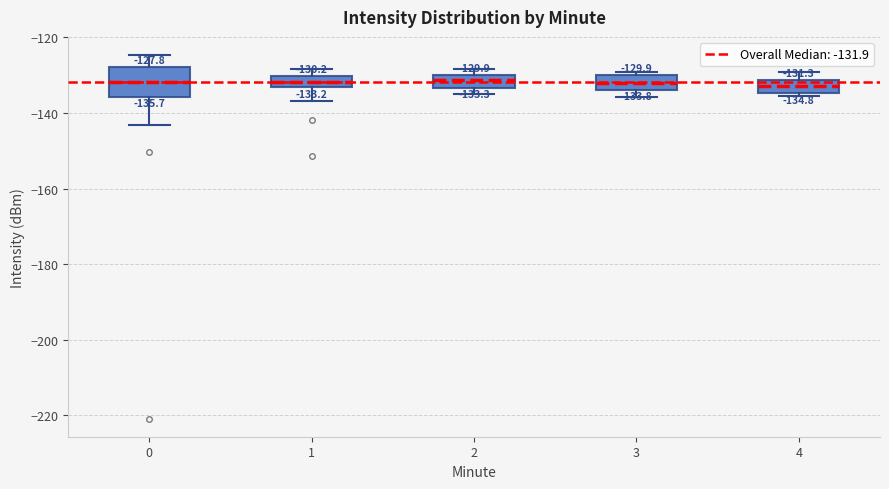

Comparing the boxes themselves (not the whiskers), which one is the tallest?

0